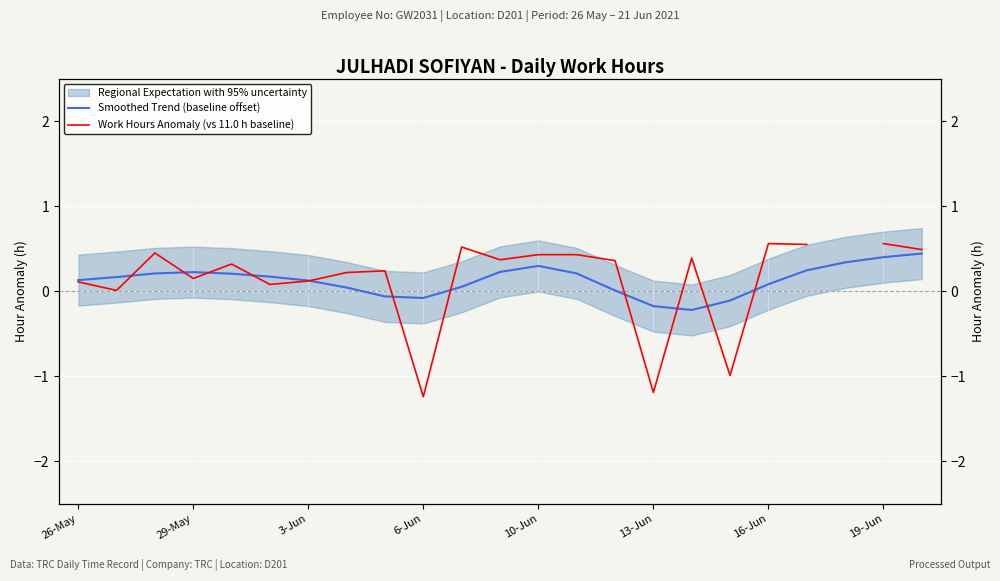

How many data points in Smoothed Trend (baseline offset) are above 0?

18